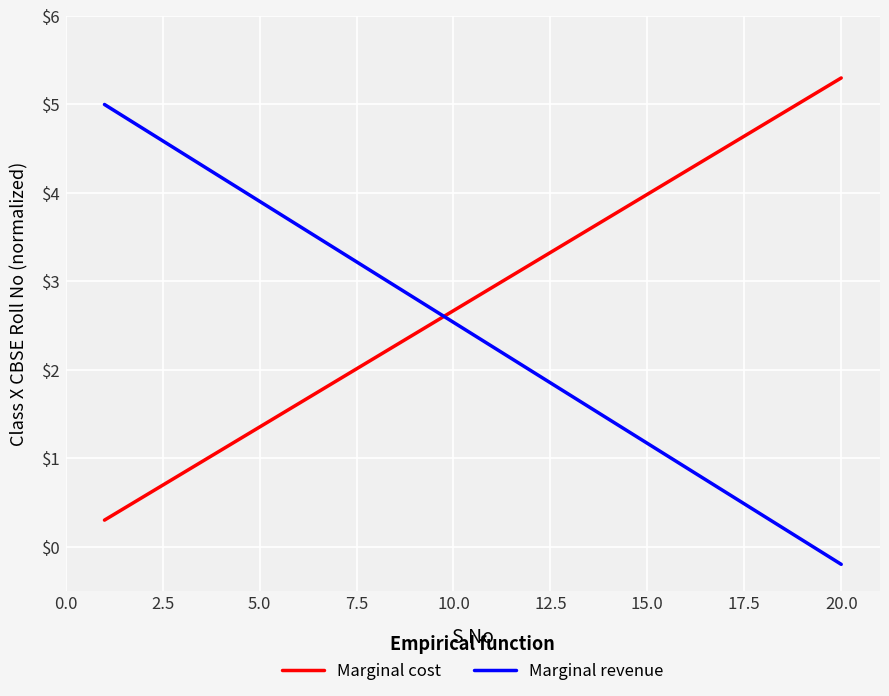

List the series in order of their overall mean, lowest first.

Marginal revenue, Marginal cost